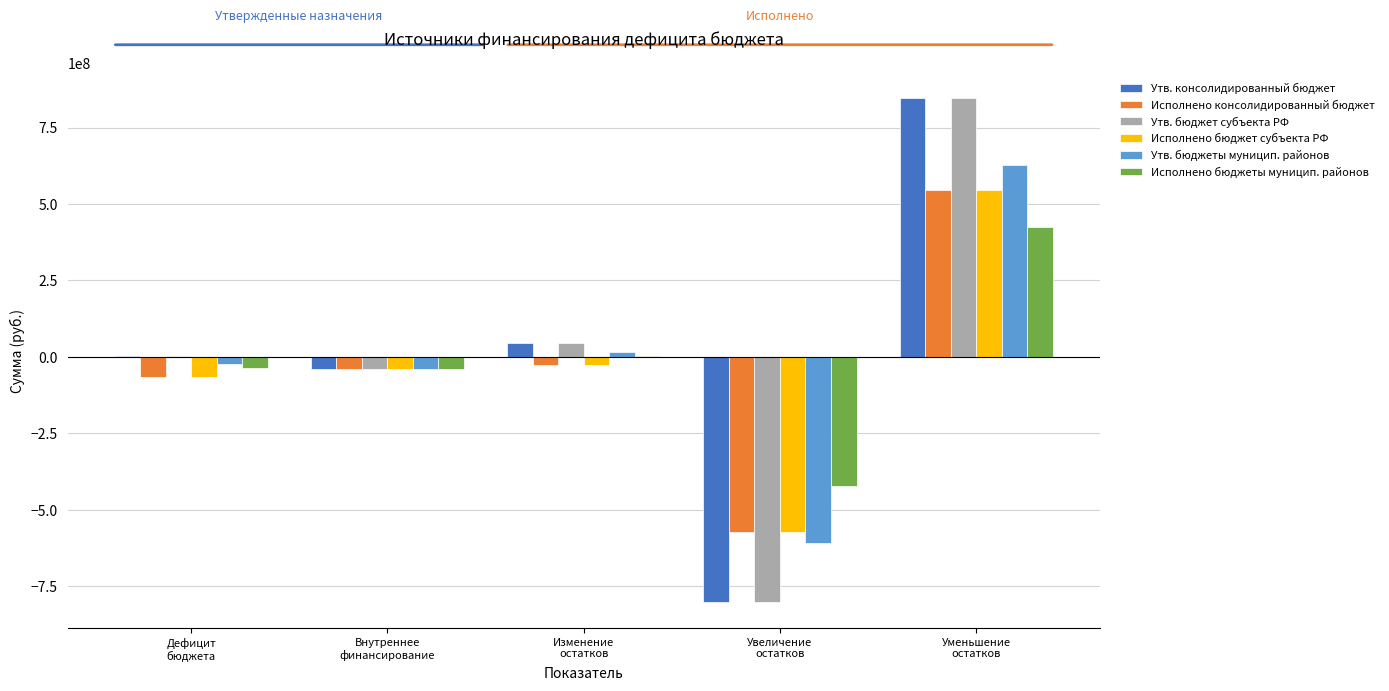

Between Изменение
остатков and Уменьшение
остатков, which series saw the biggest shift?

Утв. консолидированный бюджет